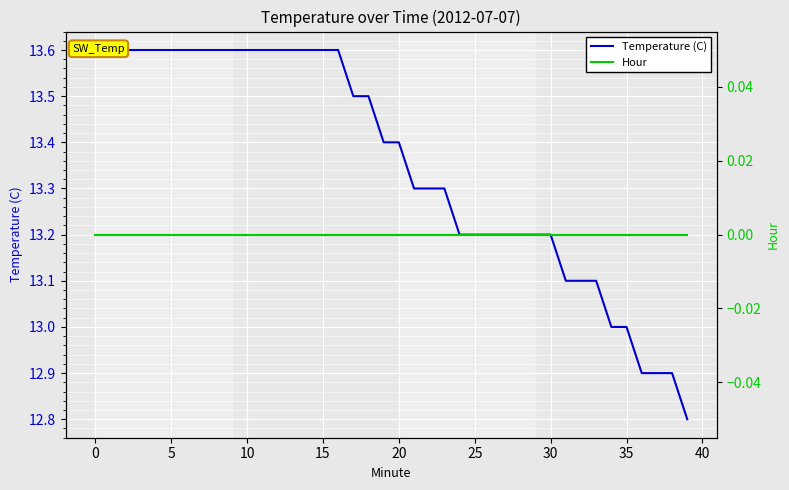

The Hour series shows 0.0 at 35. True or false?

True